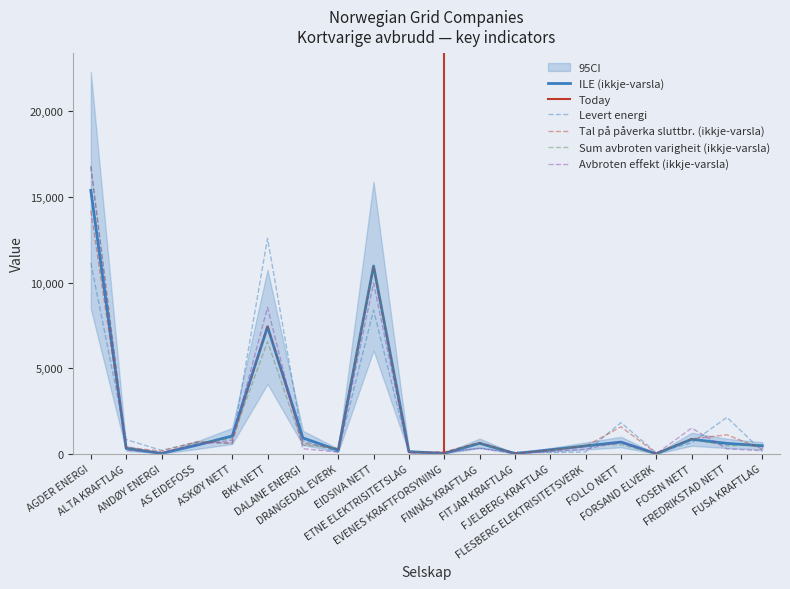

True or false: Levert energi and Sum avbroten varigheit (ikkje-varsla) intersect in this chart.

True